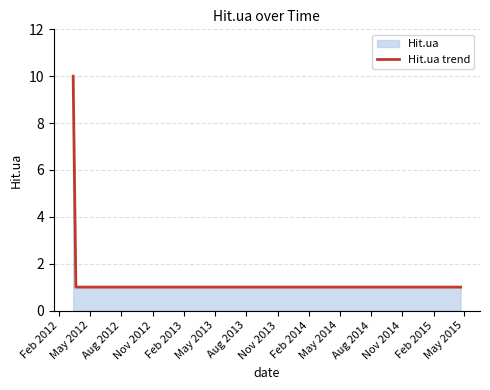

What is the maximum value shown in the chart?

10